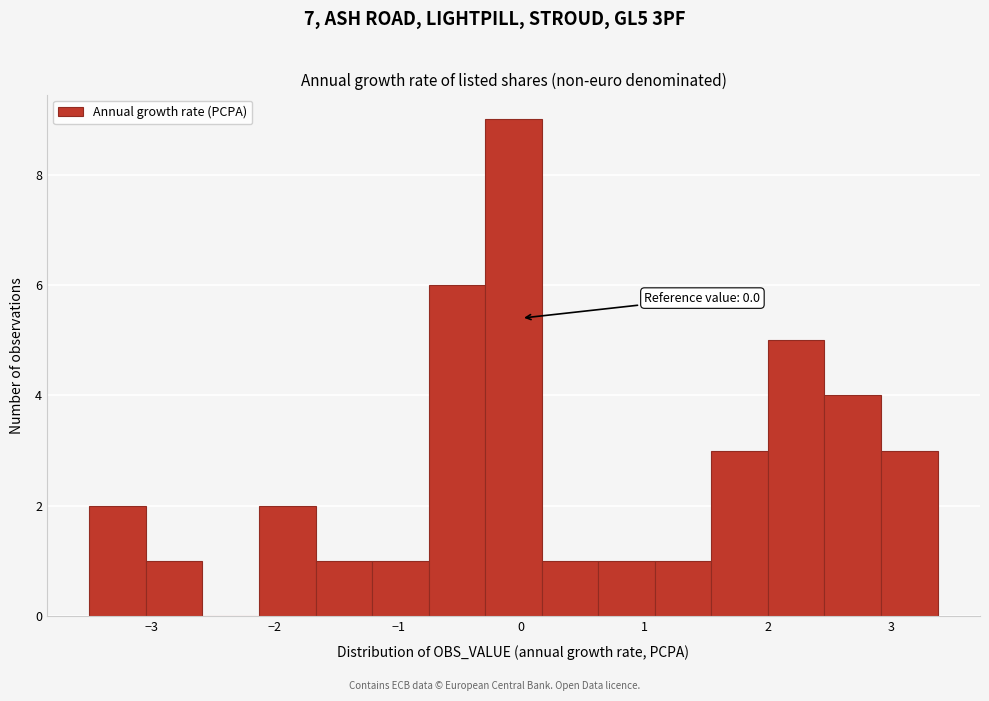

Over which range of the x-axis is the bar tallest?

-0.3 to 0.2